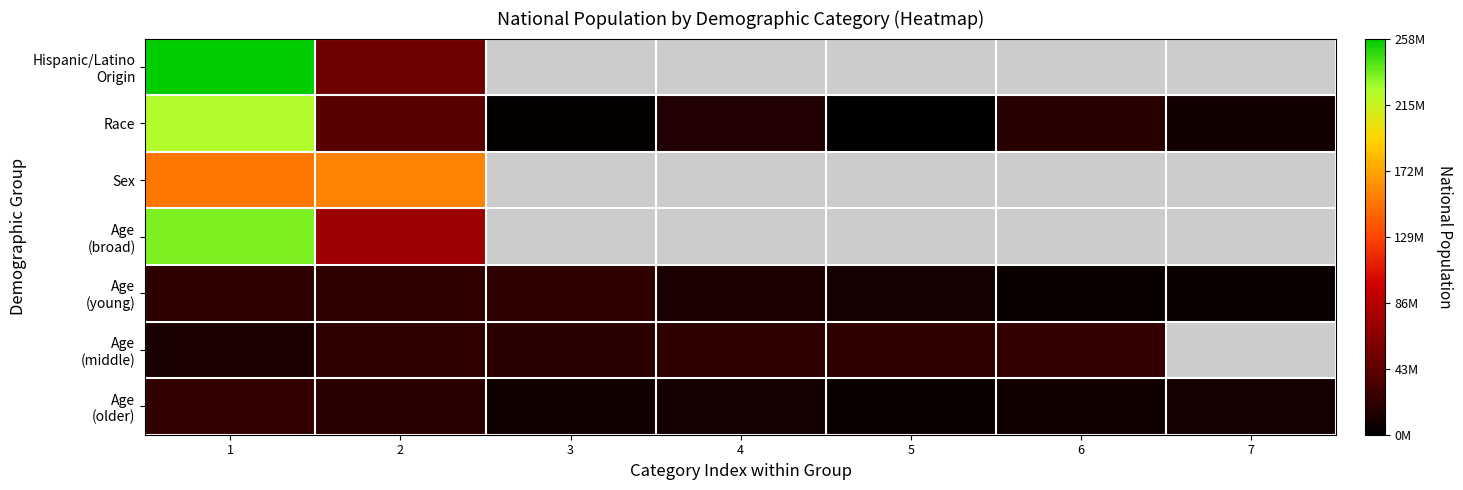

List the labels in order of Age (young) value, smallest first.

7, 6, 5, 4, 1, 2, 3